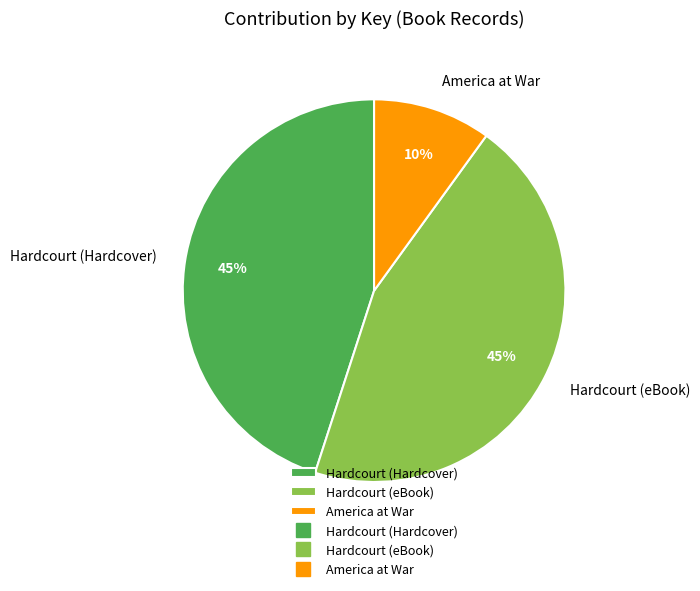

True or false: Hardcourt (eBook) accounts for 33% of the total.

False